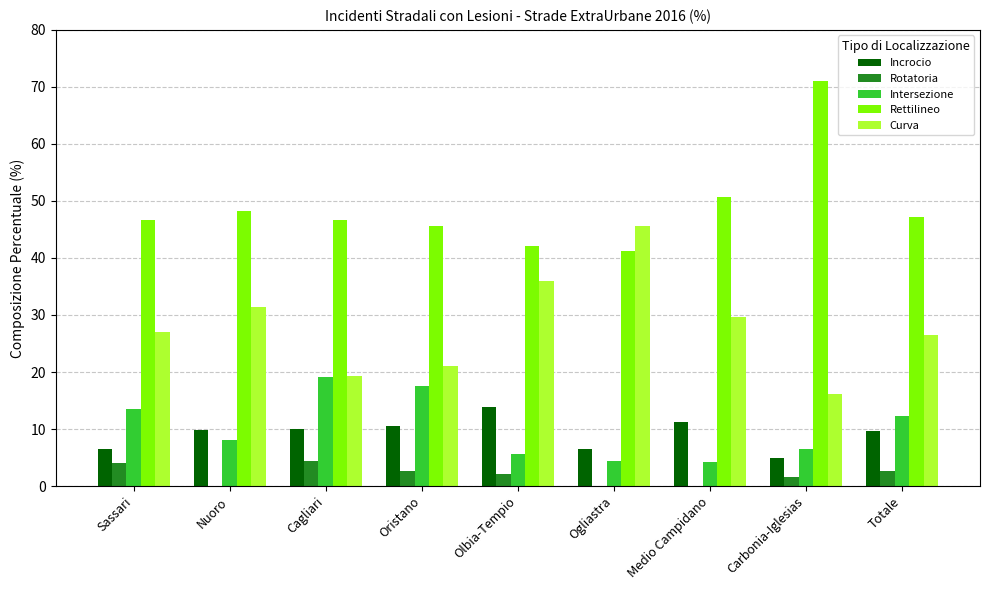

What is the sum of all Rettilineo values?

439.4